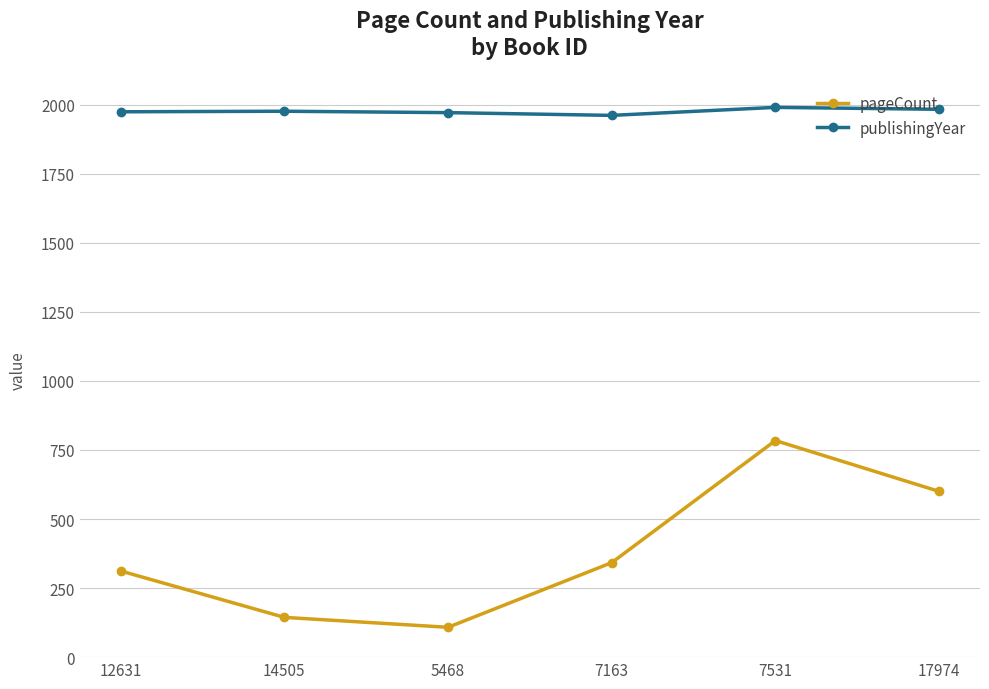

What is the smallest value displayed?

108